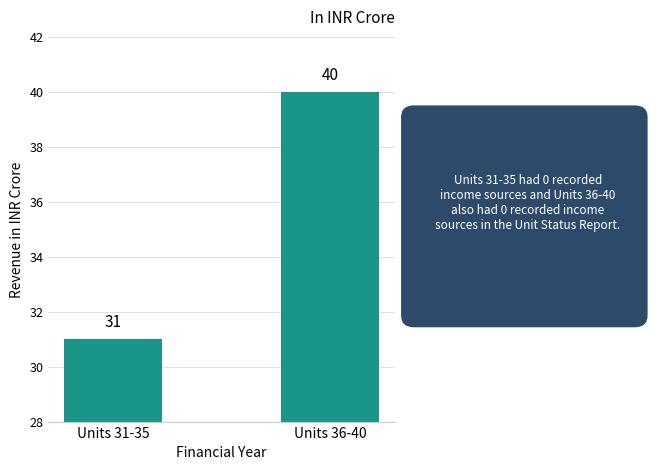

Are the bars grouped side by side (vs. stacked)?

No